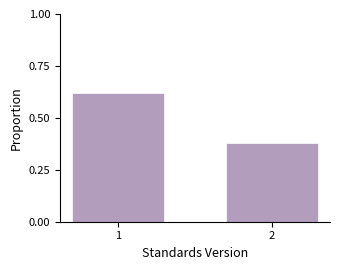

What is the average value?

0.5